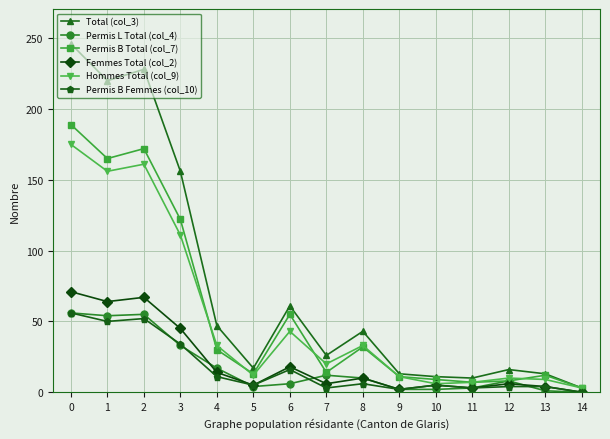

What is the maximum value shown in the chart?

246